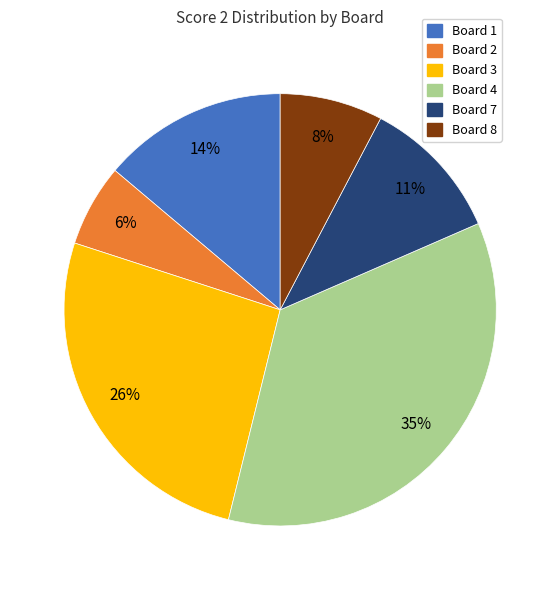

To the nearest percent, what is the average slice percentage?

17%